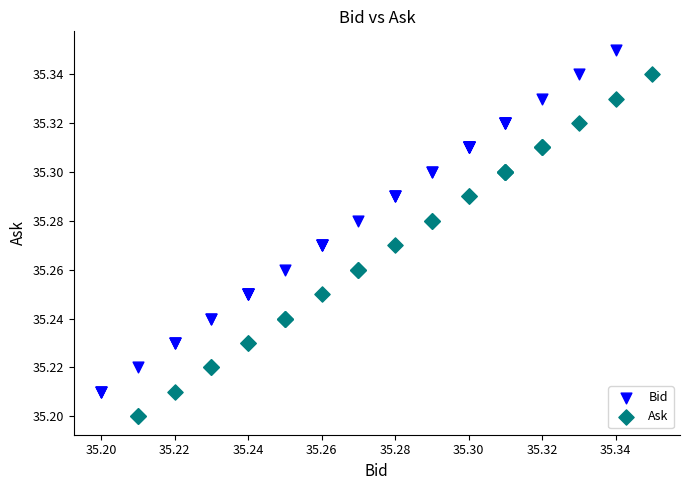

What are all the series names shown in the legend?

Bid, Ask